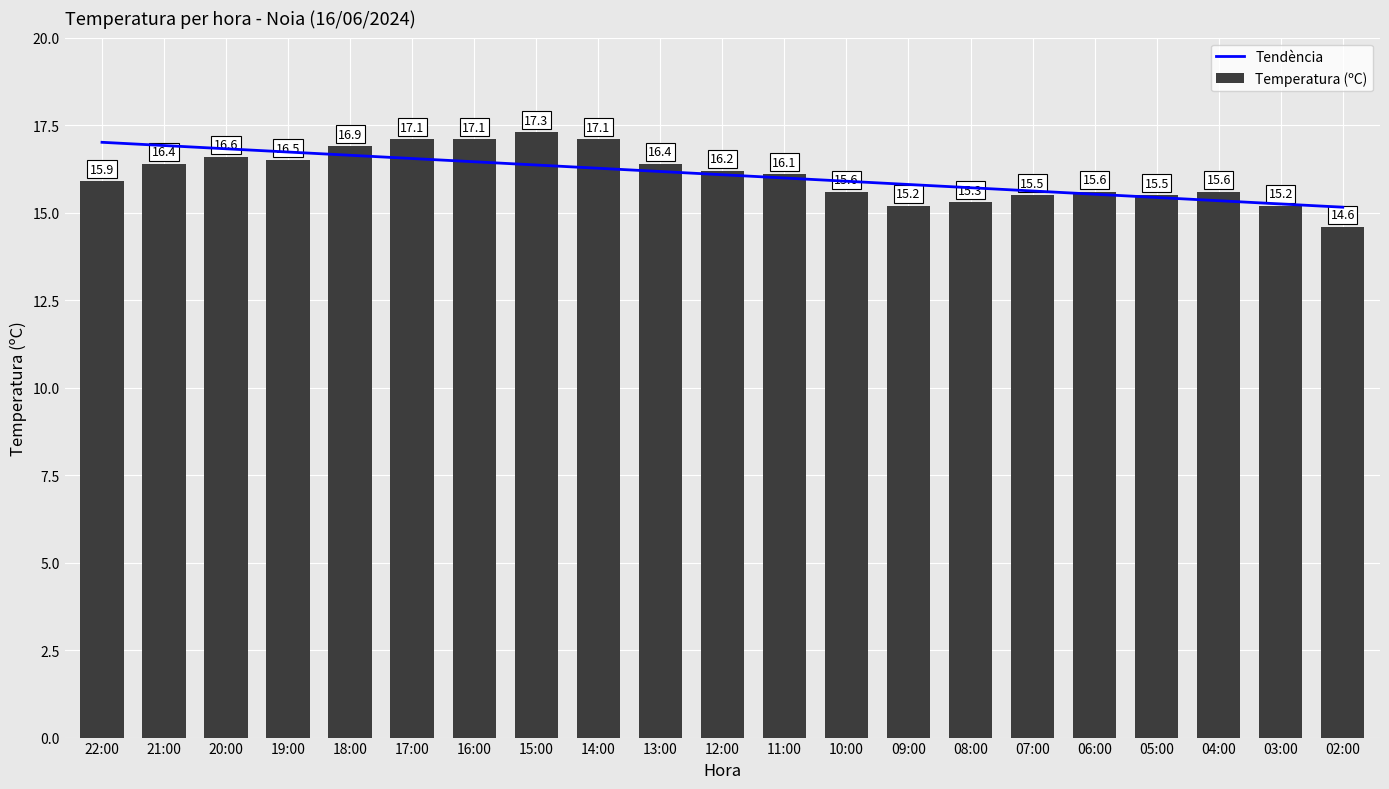

Where is the data nearest to the value 15?

09:00